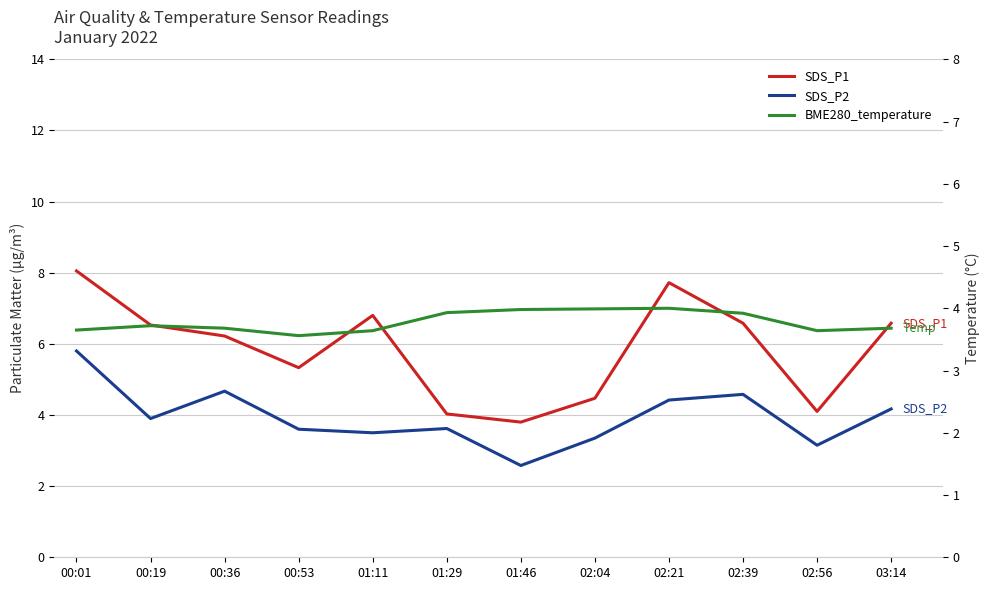

Is this an area chart (filled region under the line)?

No